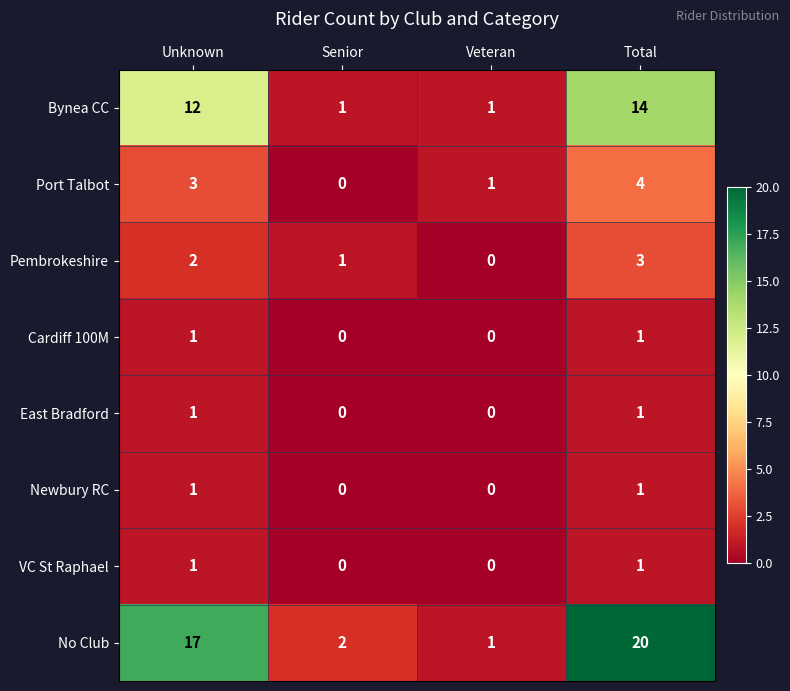

At which category does the chart reach its peak across all series?

Total